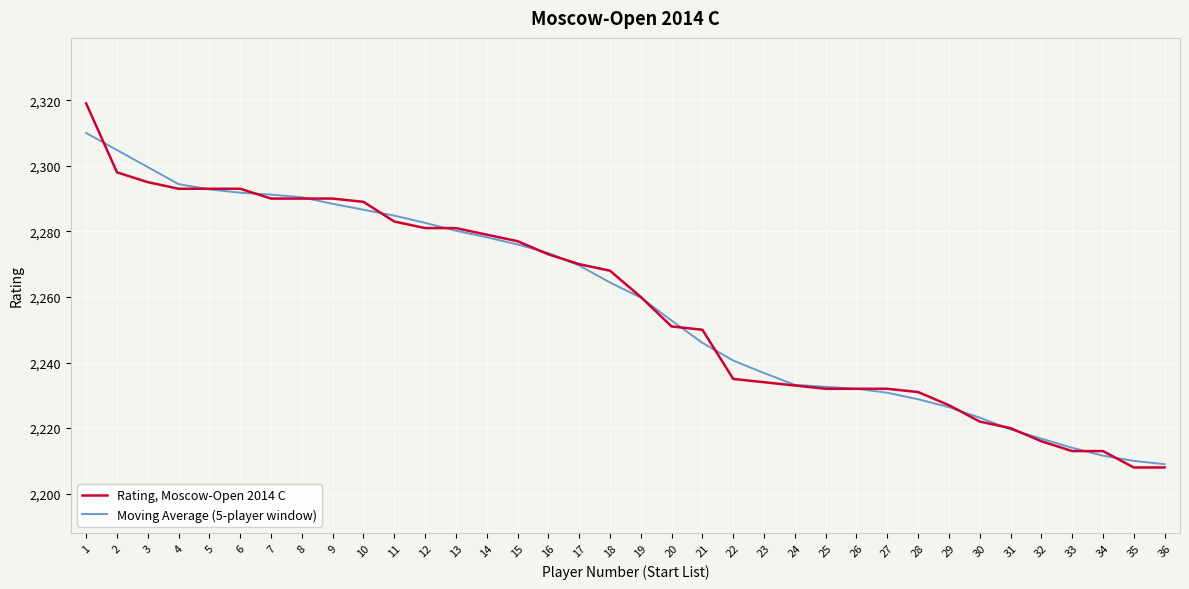

What is the minimum value shown in the chart?

2208.0